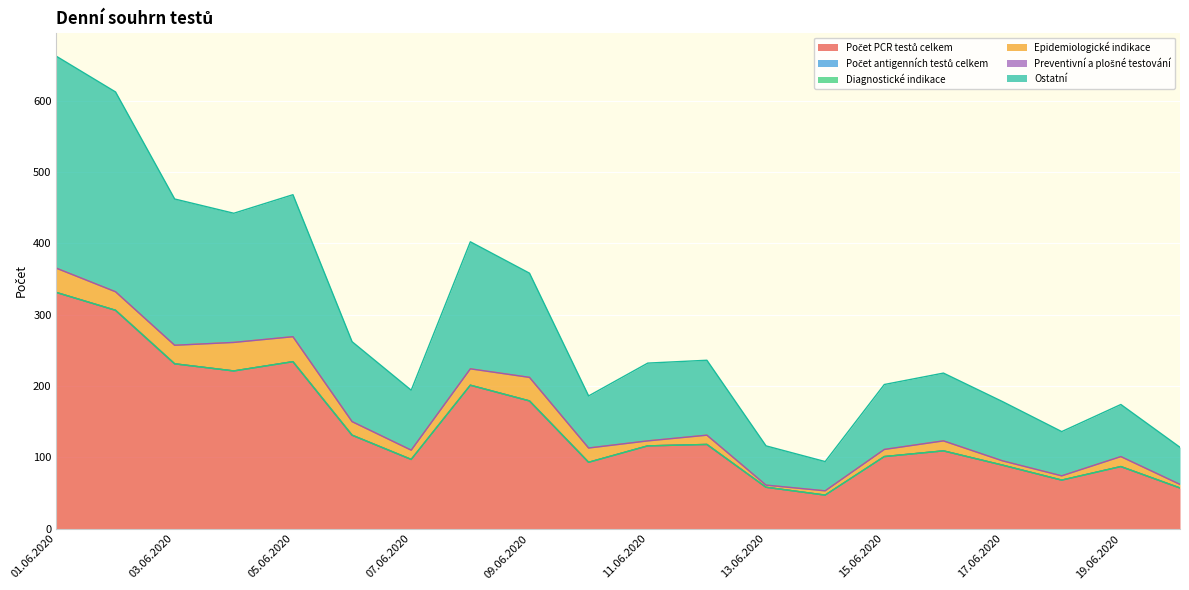

How many lines are shown in the chart?

6